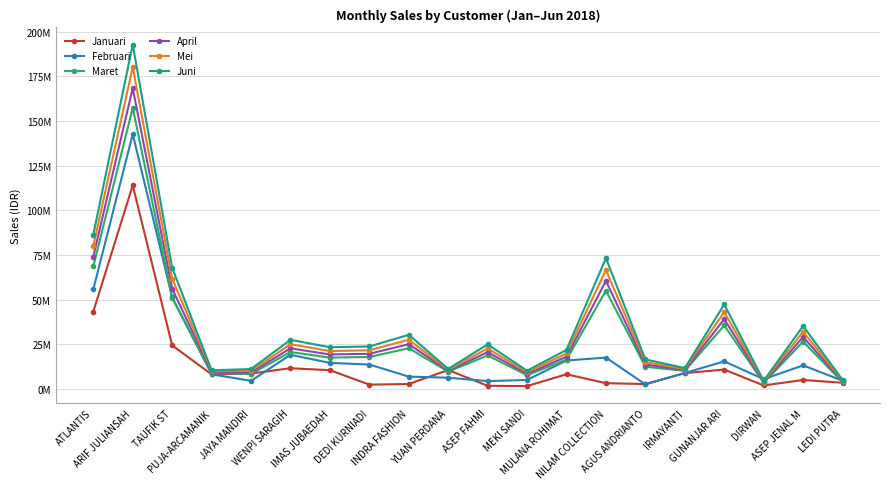

True or false: Juni and April cross at least once.

False